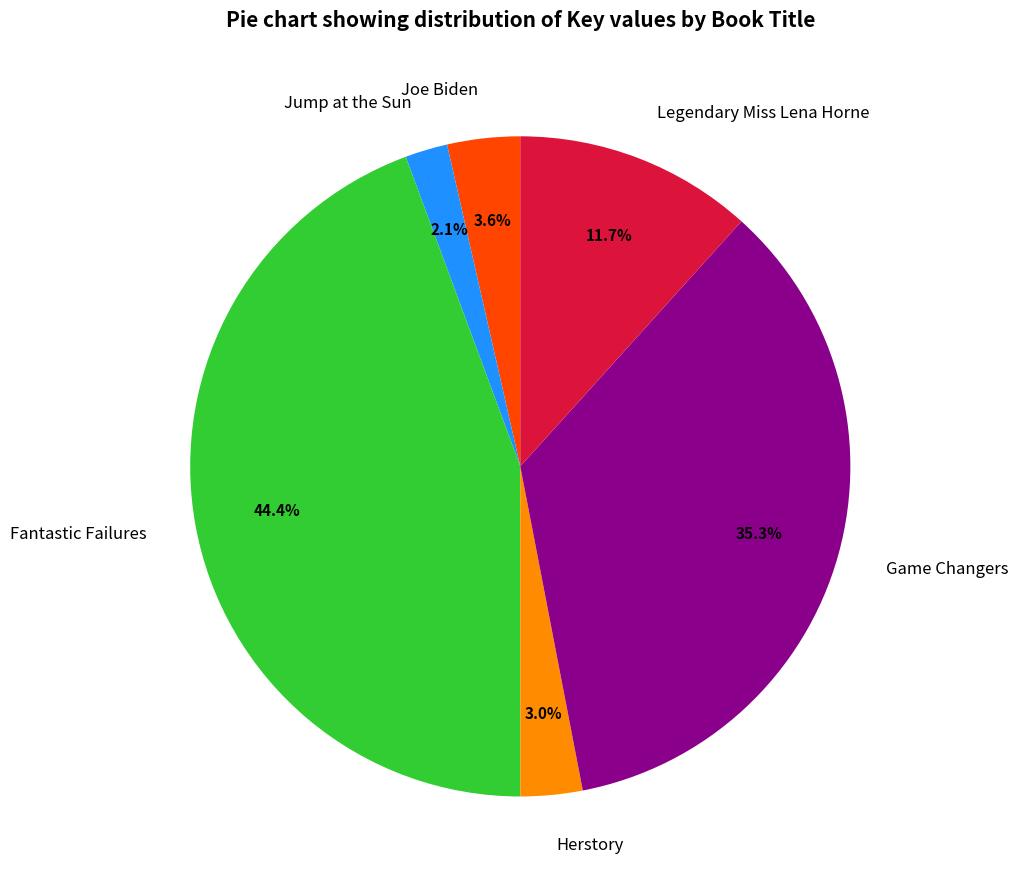

Does any single category account for the majority?

No